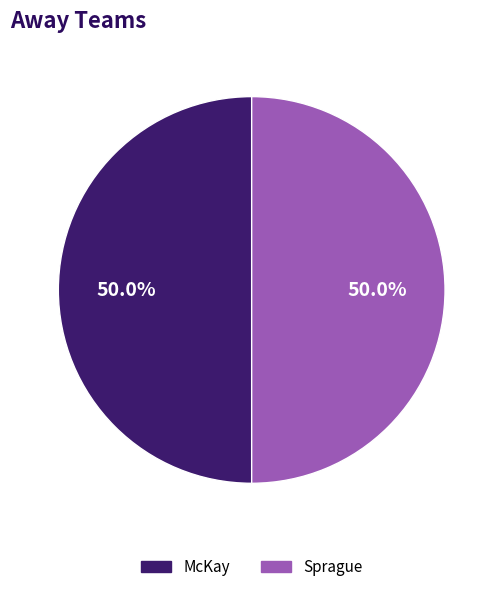

How many slices are in this pie chart?

2